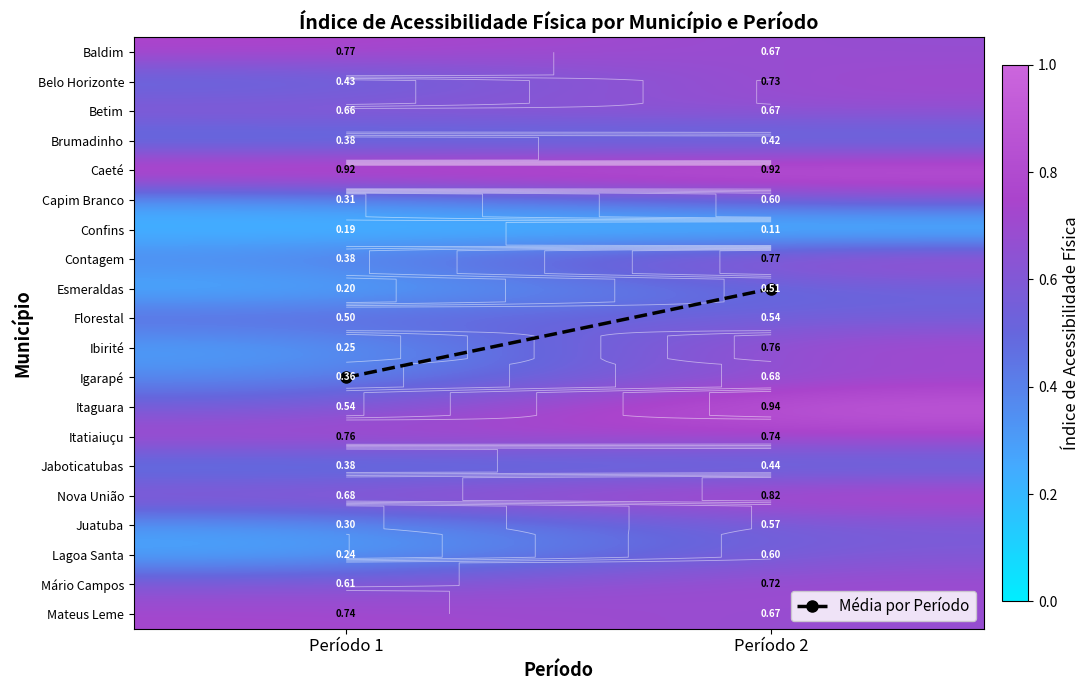

Which series has the widest spread of values?

Média por Período